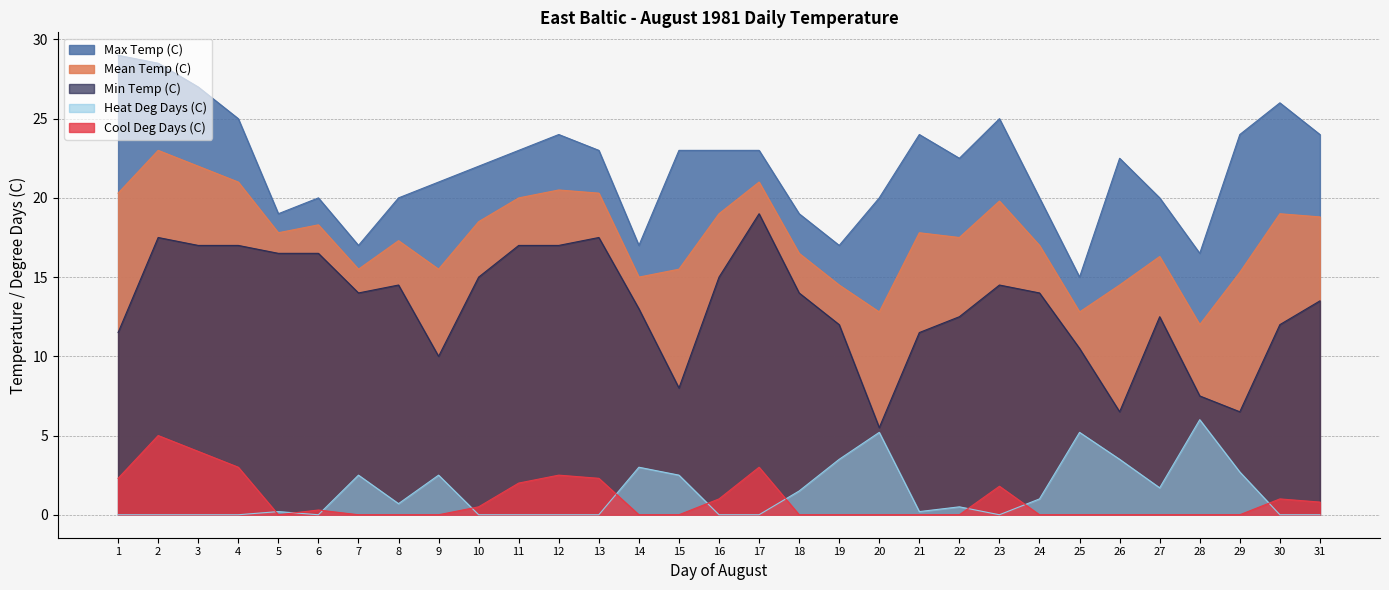

The value of Cool Deg Days (C) at 16 is 1.0. True or false?

True